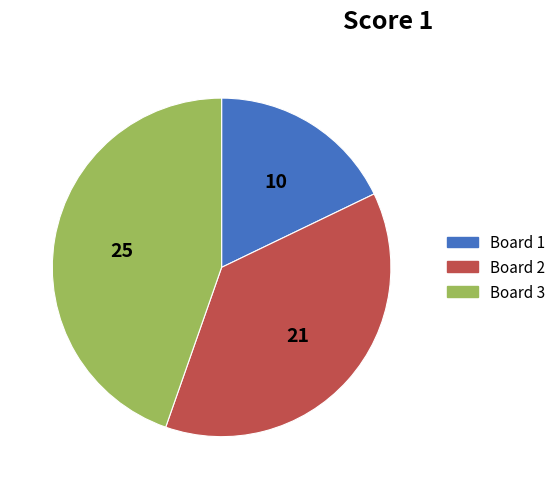

Approximately how many times larger is the value at Board 1 compared to Board 3?

0.4